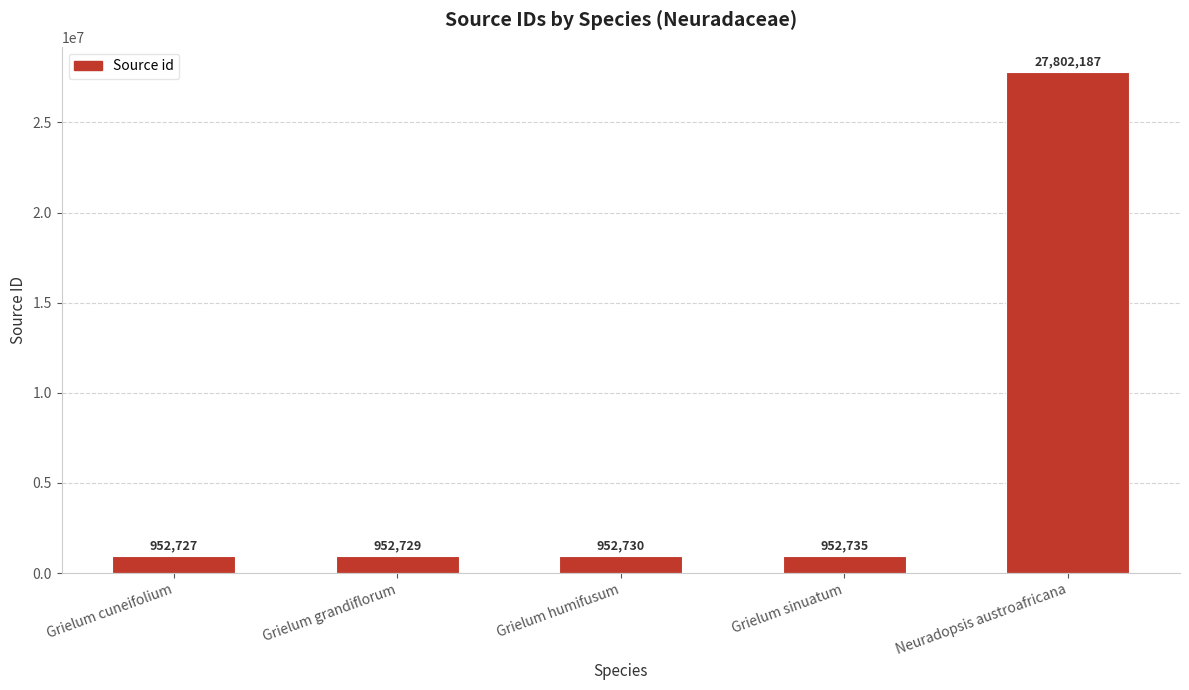

List the labels in order of value, largest first.

Neuradopsis austroafricana, Grielum sinuatum, Grielum humifusum, Grielum grandiflorum, Grielum cuneifolium